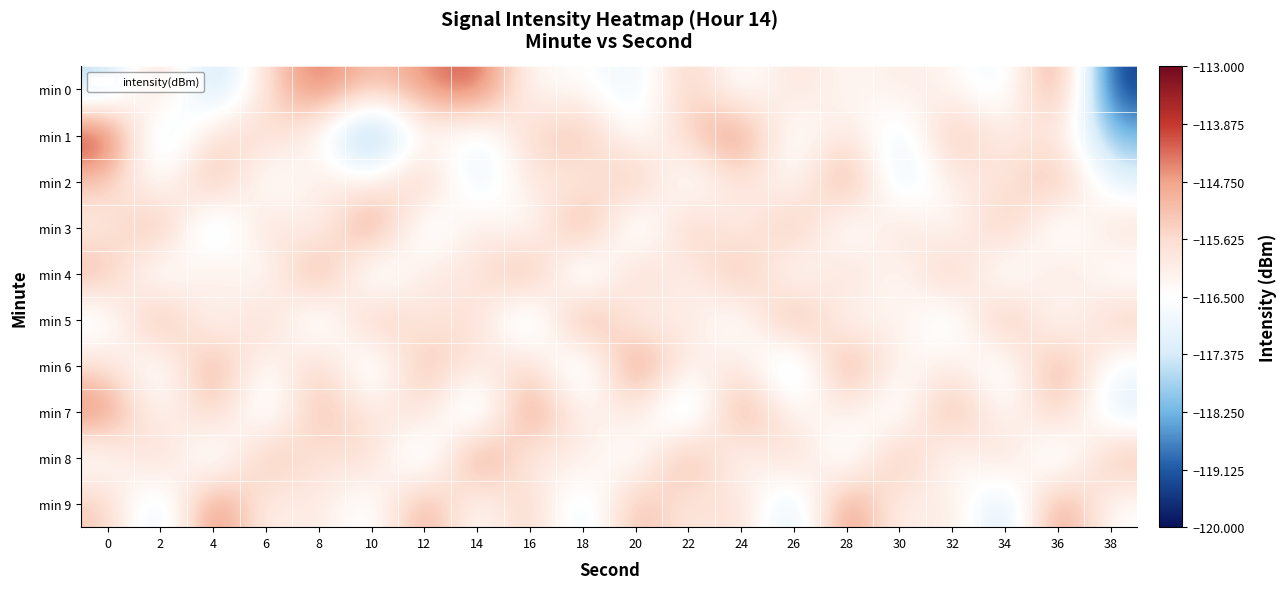

Reading right to left, list all the values displayed in this chart.

min 0: 38=-119.5	36=-114.1	34=-117.1	32=-116.3	30=-116.0	28=-116.4	26=-115.6	24=-116.9	22=-115.1	20=-117.2	18=-116.3	16=-116.5	14=-113.9	12=-114.6	10=-115.3	8=-114.1	6=-115.7	4=-118.1	2=-115.2	0=-117.8
min 1: 38=-118.2	36=-115.8	34=-116.1	32=-114.9	30=-117.3	28=-115.6	26=-117.0	24=-114.2	22=-115.4	20=-116.8	18=-114.9	16=-115.5	14=-117.1	12=-116.1	10=-119.1	8=-116.3	6=-115.5	4=-115.6	2=-117.7	0=-113.5
min 2: 38=-117.2	36=-114.7	34=-116.0	32=-115.9	30=-117.6	28=-114.2	26=-116.8	24=-115.5	22=-117.1	20=-114.8	18=-116.2	16=-115.7	14=-117.5	12=-114.9	10=-116.3	8=-115.8	6=-117.0	4=-114.6	2=-116.9	0=-115.2
min 3: 38=-115.6	36=-117.2	34=-114.9	32=-116.7	30=-115.5	28=-117.1	26=-114.8	24=-116.5	22=-115.0	20=-117.6	18=-114.2	16=-116.9	14=-115.7	12=-117.3	10=-114.0	8=-116.7	6=-115.2	4=-117.9	2=-114.6	0=-116.1
min 4: 38=-116.8	36=-115.5	34=-117.2	32=-114.9	30=-116.7	28=-115.3	26=-117.0	24=-114.7	22=-116.5	20=-115.1	18=-117.8	16=-114.5	14=-116.0	12=-115.8	10=-117.5	8=-114.2	6=-116.9	4=-115.6	2=-117.2	0=-114.9
min 5: 38=-115.2	36=-116.9	34=-114.6	32=-117.2	30=-115.9	28=-116.7	26=-114.3	24=-117.0	22=-115.8	20=-116.5	18=-114.1	16=-117.8	14=-115.5	12=-116.1	10=-114.8	8=-117.5	6=-115.1	4=-116.8	2=-114.5	0=-117.0
min 6: 38=-116.8	36=-114.5	34=-117.1	32=-115.9	30=-116.6	28=-114.2	26=-117.9	24=-115.7	22=-116.3	20=-114.0	18=-117.7	16=-115.3	14=-116.1	12=-114.8	10=-117.5	8=-115.1	6=-116.8	4=-114.5	2=-117.0	0=-115.7
min 7: 38=-117.3	36=-115.0	34=-116.8	32=-114.5	30=-117.1	28=-115.9	26=-116.6	24=-114.2	22=-117.9	20=-115.7	18=-116.5	16=-114.1	14=-117.8	12=-115.5	10=-116.1	8=-114.8	6=-117.3	4=-115.0	2=-116.7	0=-114.2
min 8: 38=-114.9	36=-117.6	34=-115.2	32=-116.9	30=-114.7	28=-117.3	26=-115.1	24=-116.8	22=-114.5	20=-117.0	18=-115.8	16=-116.3	14=-114.0	12=-117.7	10=-115.3	8=-116.0	6=-114.8	4=-117.5	2=-115.1	0=-116.8
min 9: 38=-116.6	36=-114.2	34=-117.9	32=-115.7	30=-116.5	28=-114.1	26=-117.8	24=-115.5	22=-116.1	20=-114.8	18=-117.5	16=-115.1	14=-116.8	12=-114.5	10=-117.0	8=-115.8	6=-116.3	4=-114.0	2=-117.7	0=-115.2